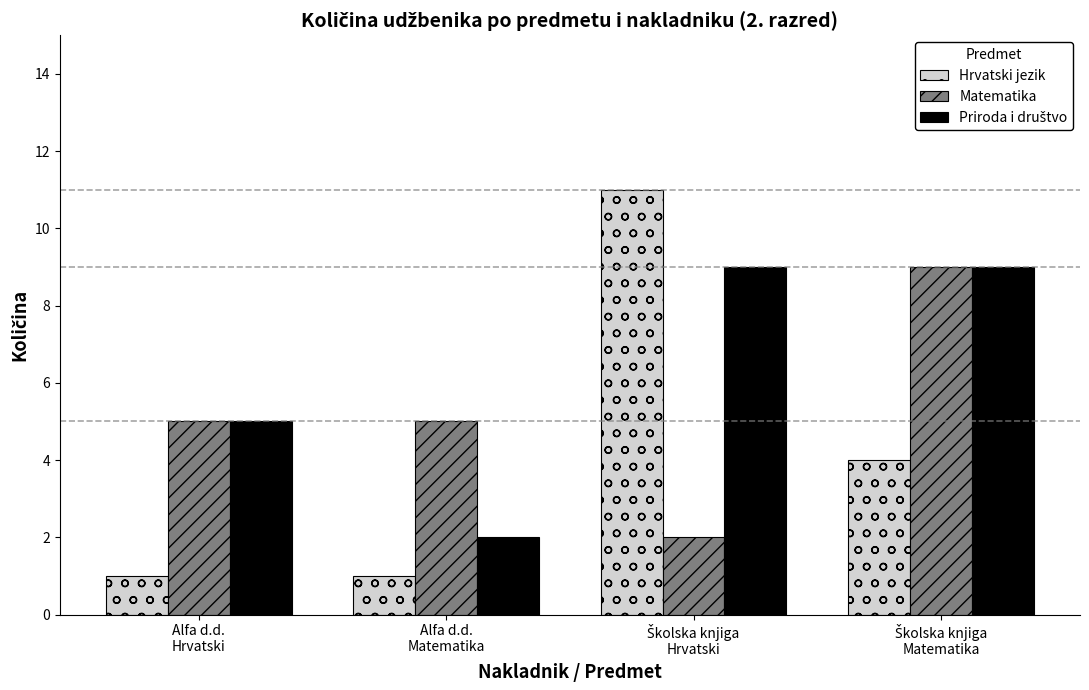

How many series are shown in this chart?

3